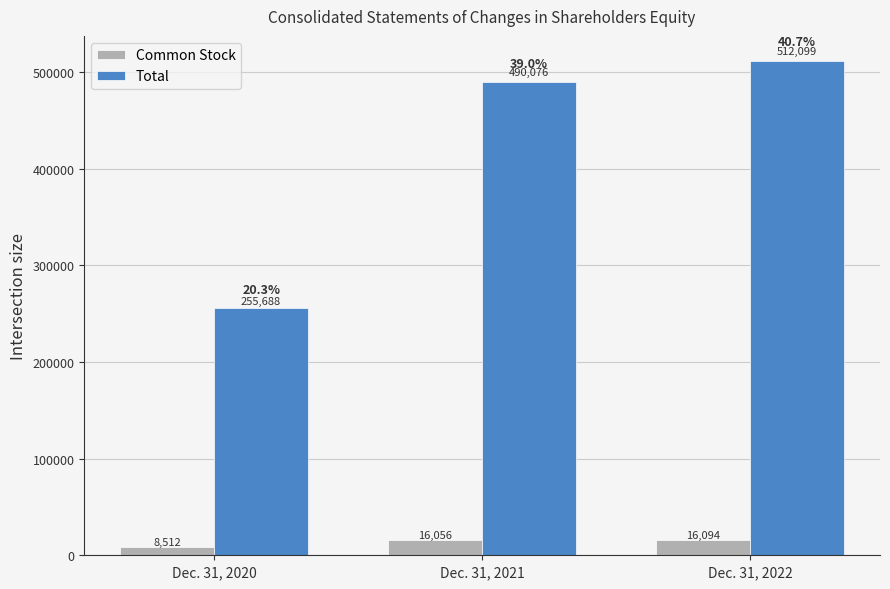

What is the value of the Common Stock bar at the 2nd from the left?

16056